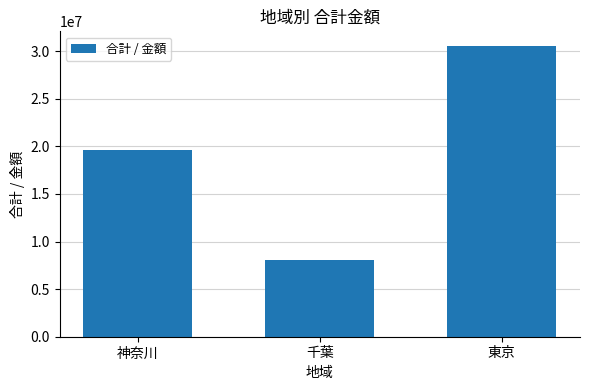

Reading left to right, what are all the values shown in this chart?

神奈川=19675000	千葉=8070000	東京=30567000